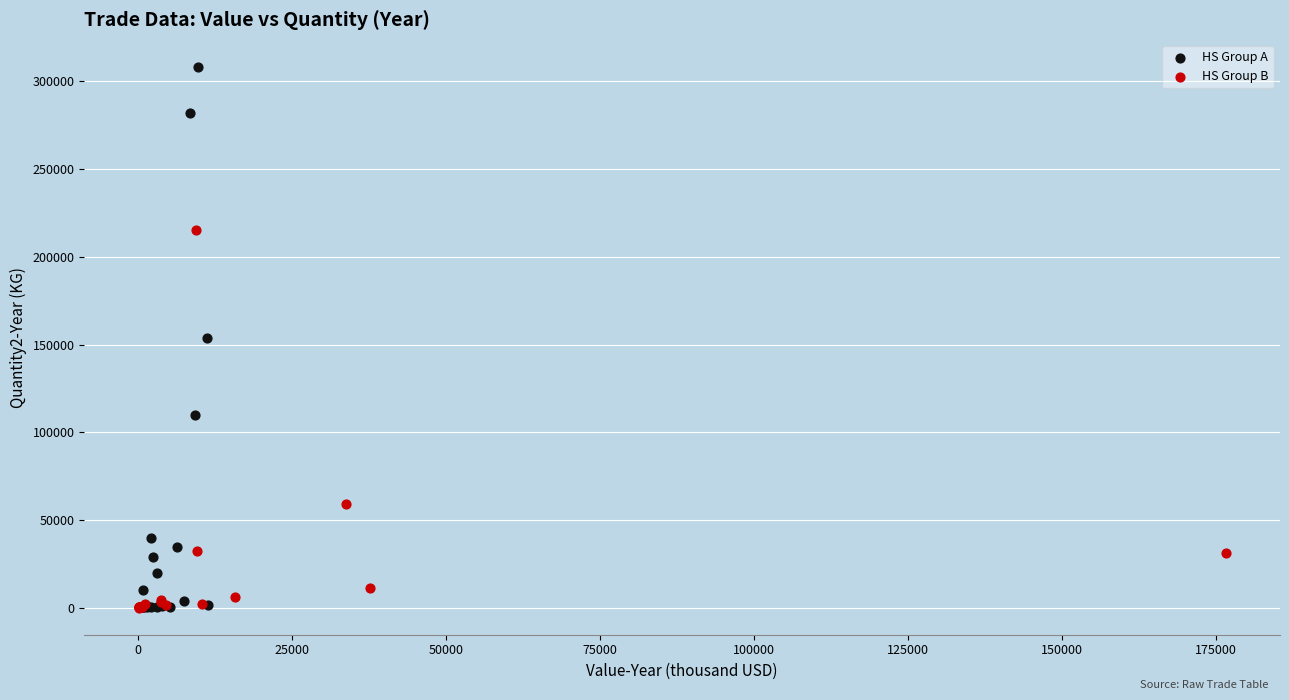

Which series has the largest Y range (max minus min)?

HS Group A